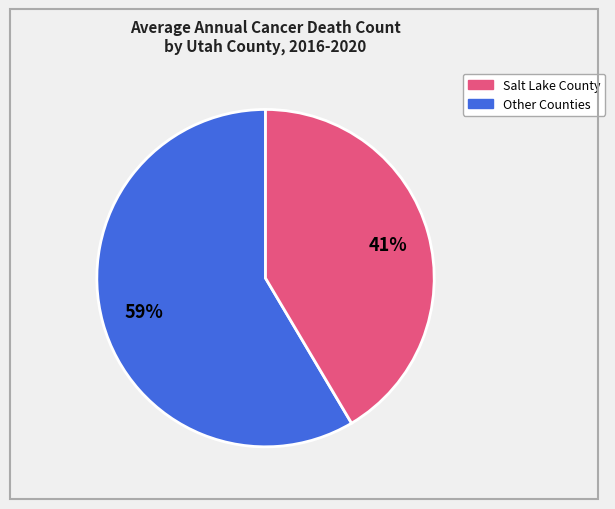

How many slices are in this pie chart?

2